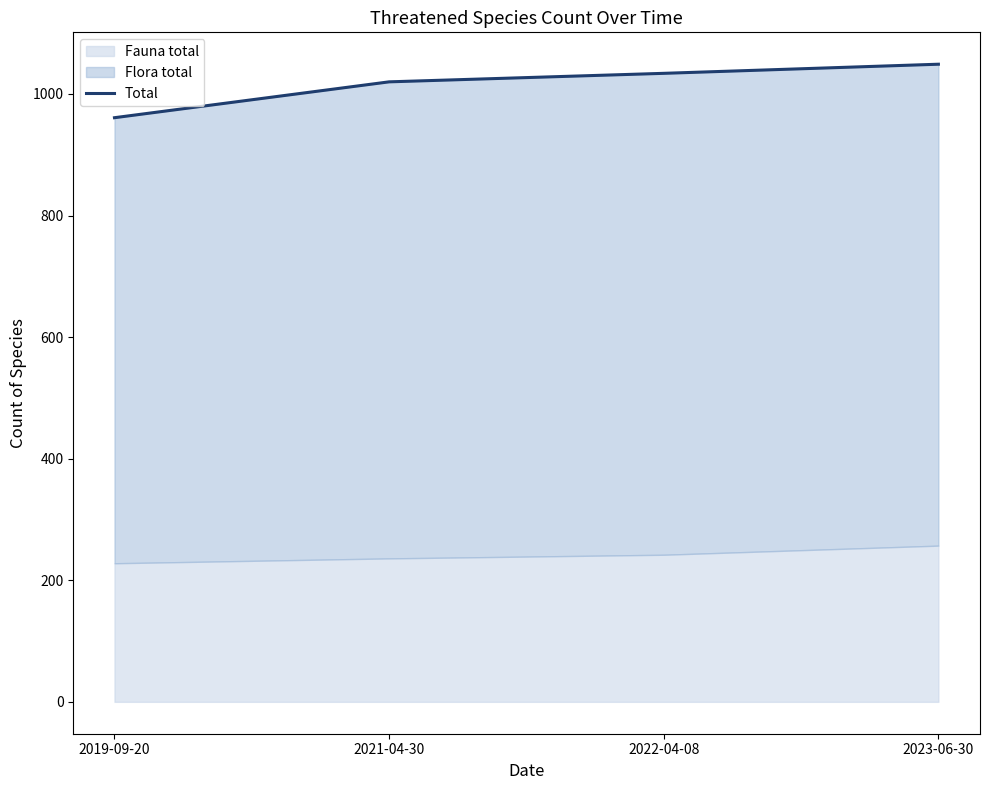

Reading left to right, what are all the values shown in this chart?

961	1020	1034	1049